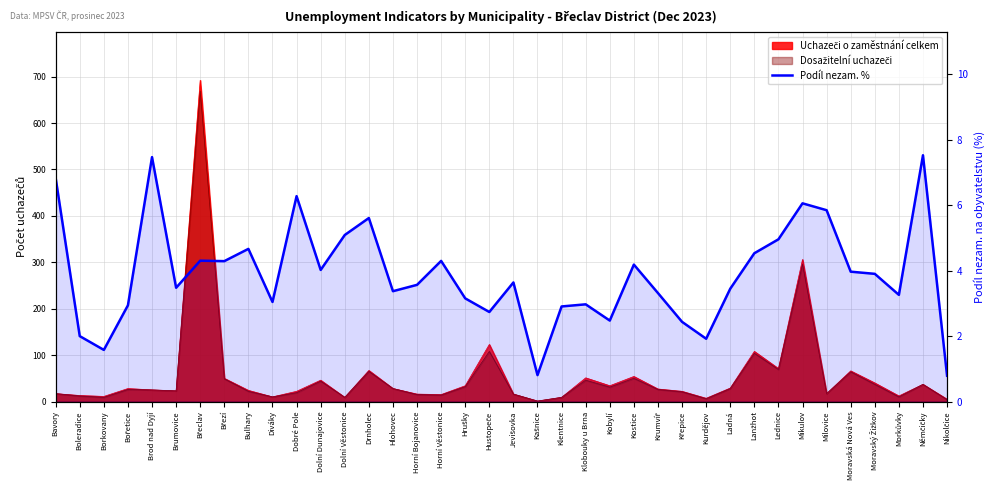

The chart shows a value of 0.3 at Nikolčice. True or false?

False